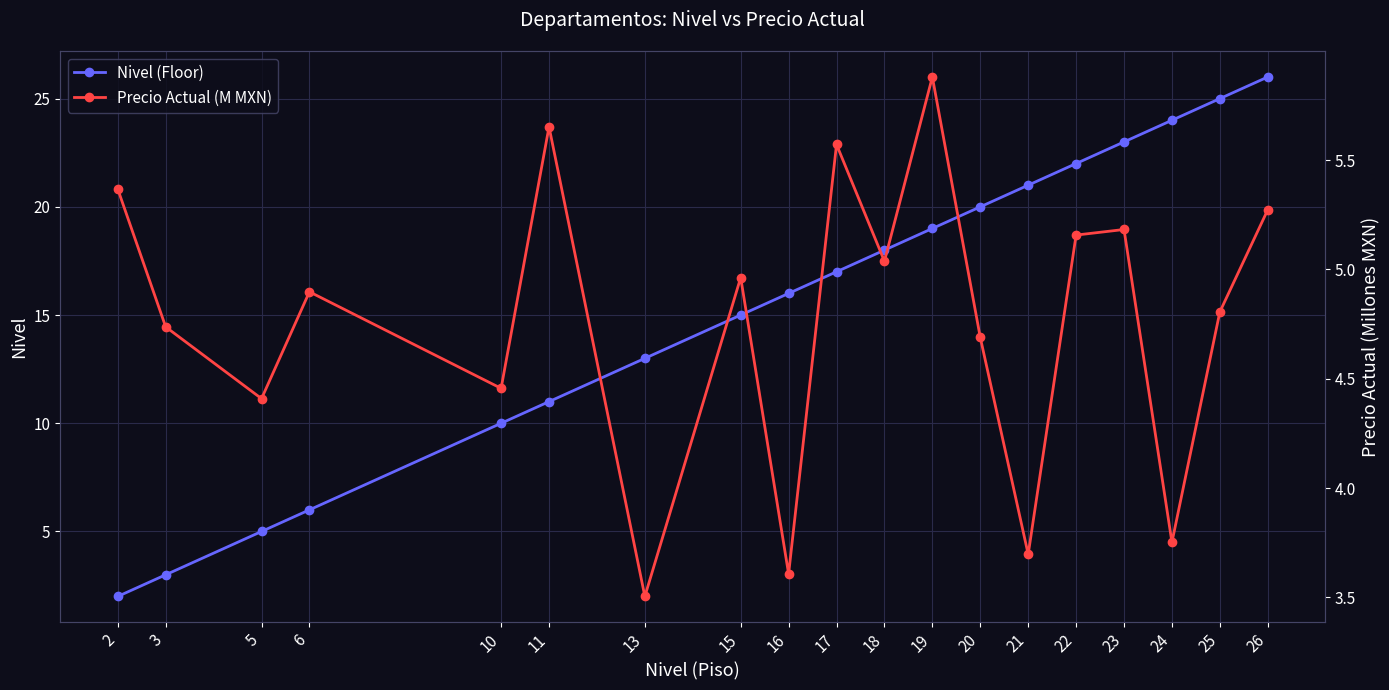

List the series in order of their peak value, lowest first.

Precio Actual (M MXN), Nivel (Floor)